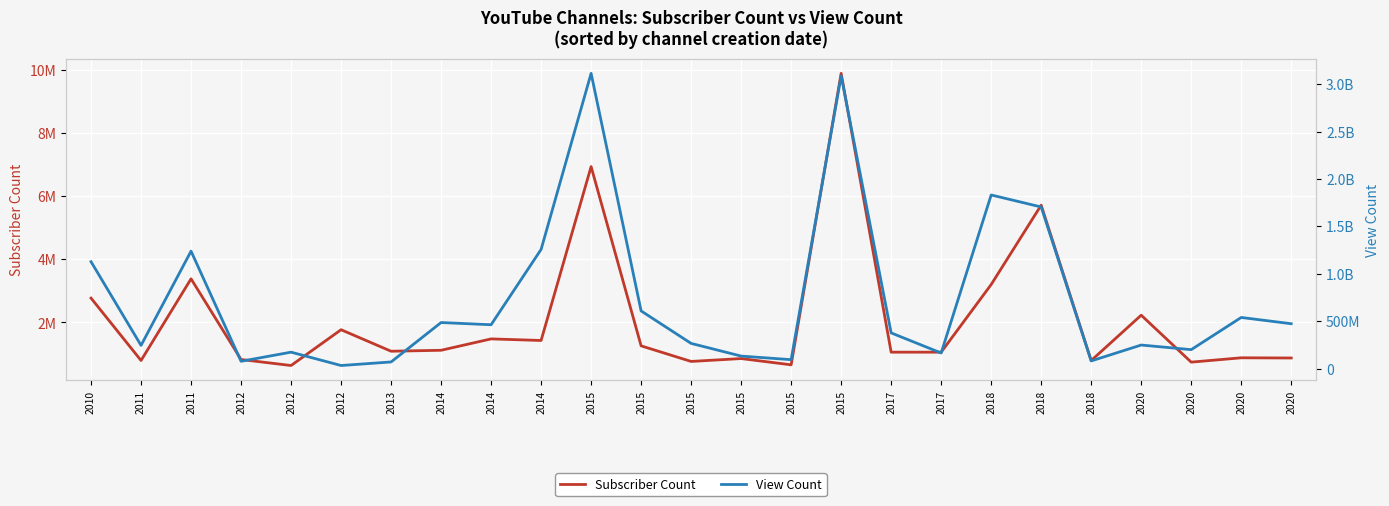

Rank the series by their maximum value, from lowest to highest.

Subscriber Count, View Count